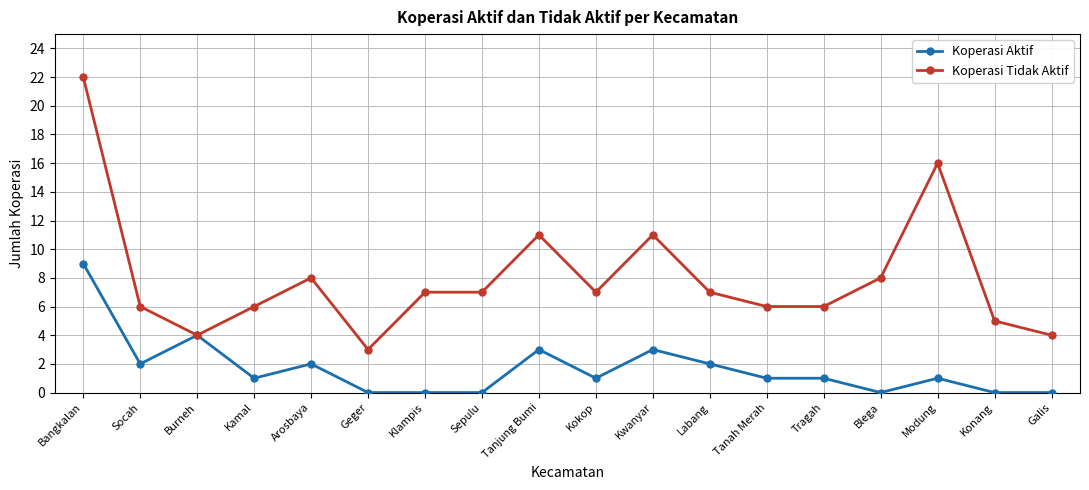

Which label corresponds to the largest value in the chart?

Bangkalan